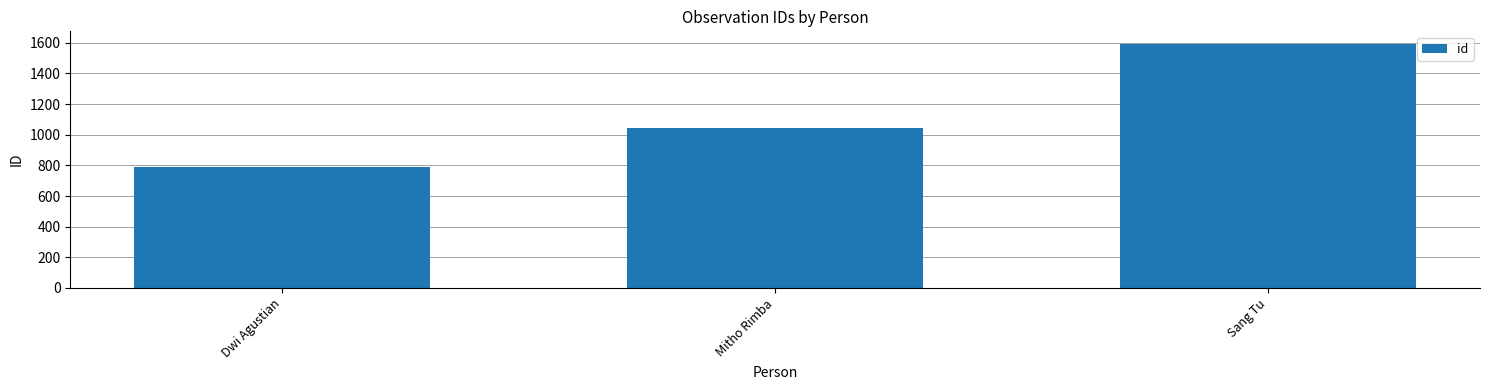

What is the sum of the values at Mitho Rimba and Sang Tu?

2641